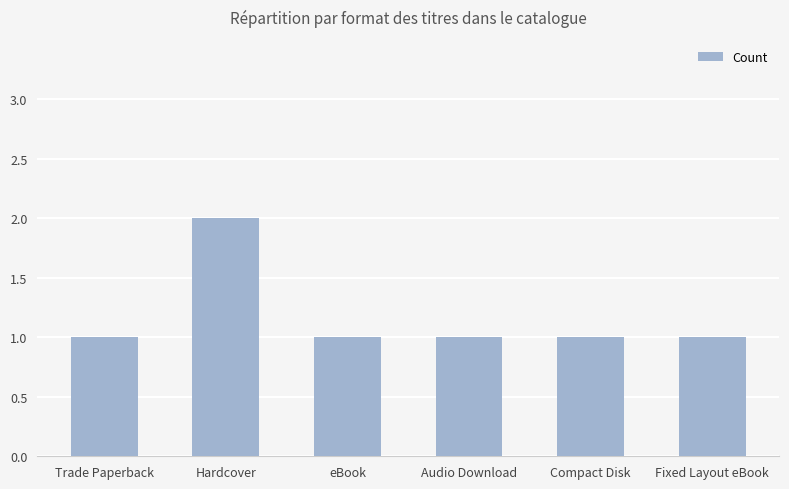

Count the number of categories in the chart.

6